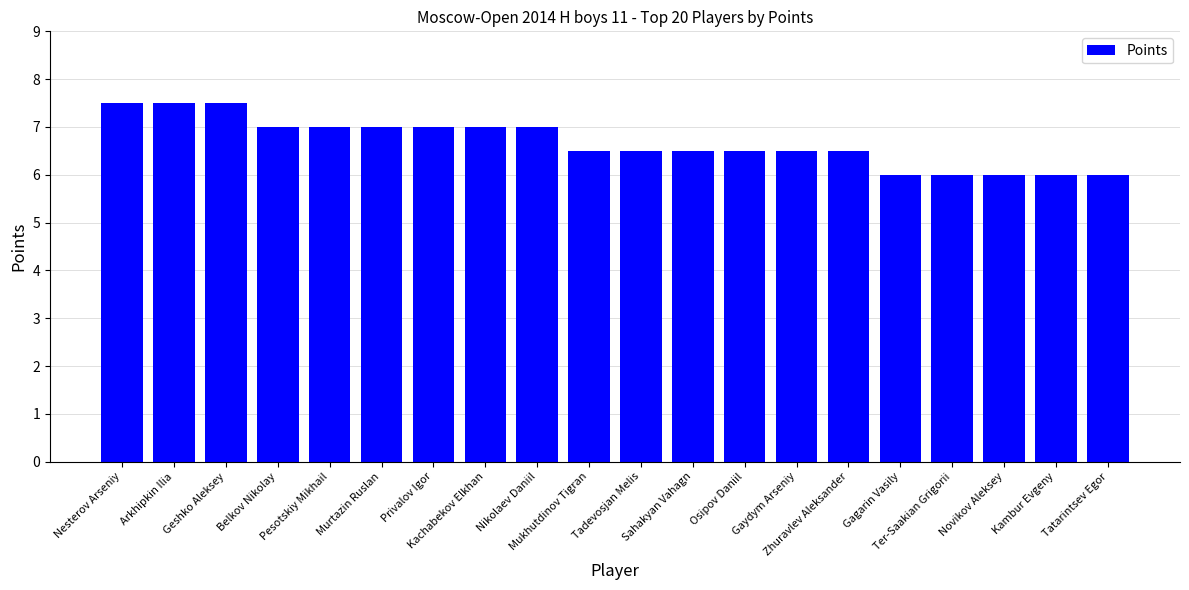

Reading left to right, what are all the values shown in this chart?

Nesterov Arseniy=7.5	Arkhipkin Ilia=7.5	Geshko Aleksey=7.5	Belkov Nikolay=7.0	Pesotskiy Mikhail=7.0	Murtazin Ruslan=7.0	Privalov Igor=7.0	Kachabekov Elkhan=7.0	Nikolaev Daniil=7.0	Mukhutdinov Tigran=6.5	Tadevosjan Melis=6.5	Sahakyan Vahagn=6.5	Osipov Daniil=6.5	Gaydym Arseniy=6.5	Zhuravlev Aleksander=6.5	Gagarin Vasily=6.0	Ter-Saakian Grigorii=6.0	Novikov Aleksey=6.0	Kambur Evgeny=6.0	Tatarintsev Egor=6.0